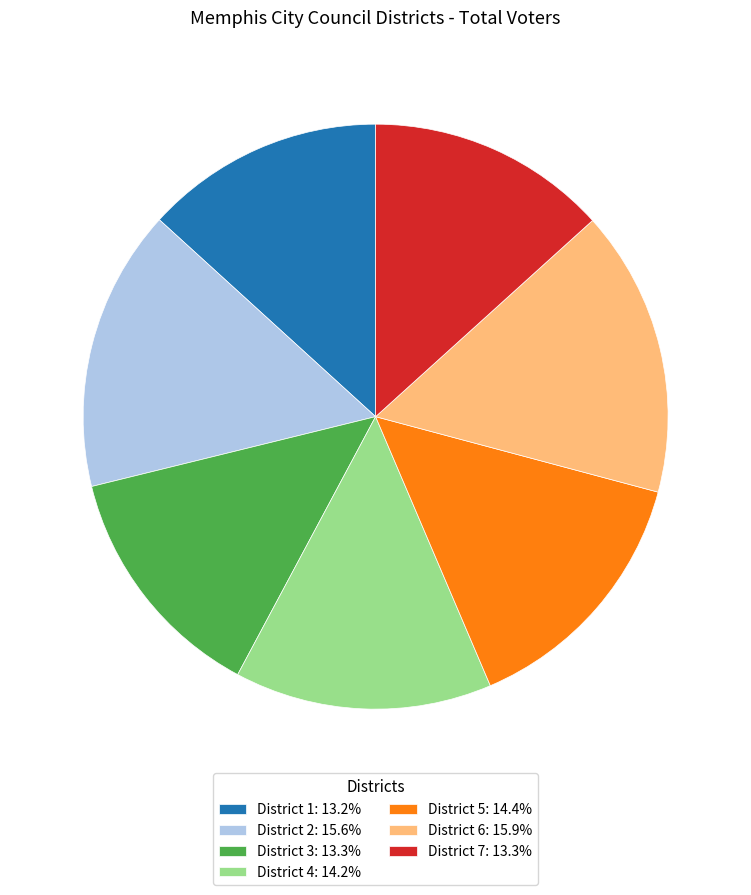

Approximately how many times larger is the value at District 4: 14.2% compared to District 3: 13.3%?

1.1